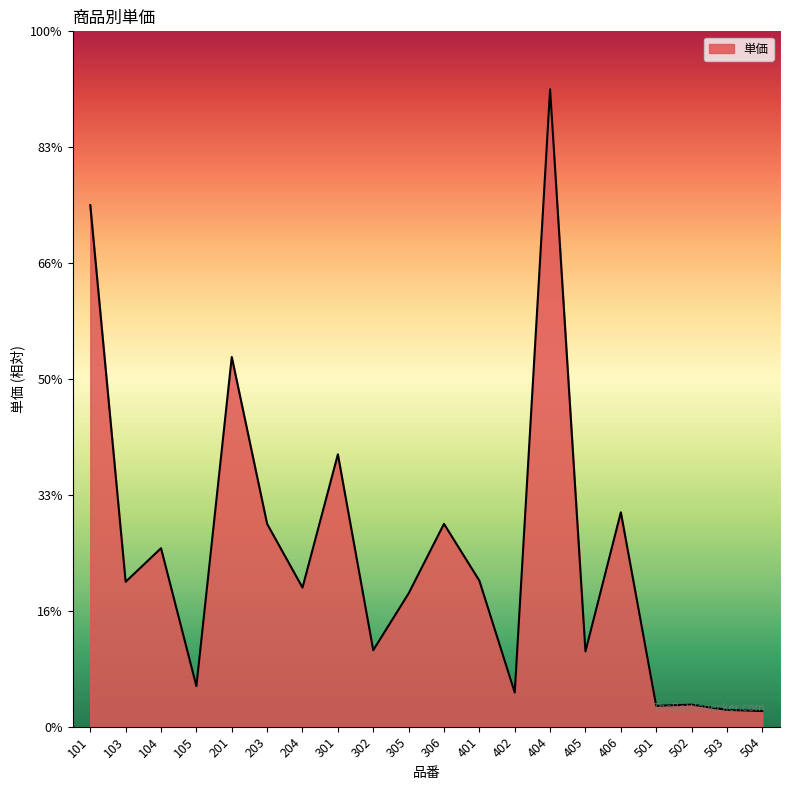

Is this an area chart (filled region under the line)?

Yes